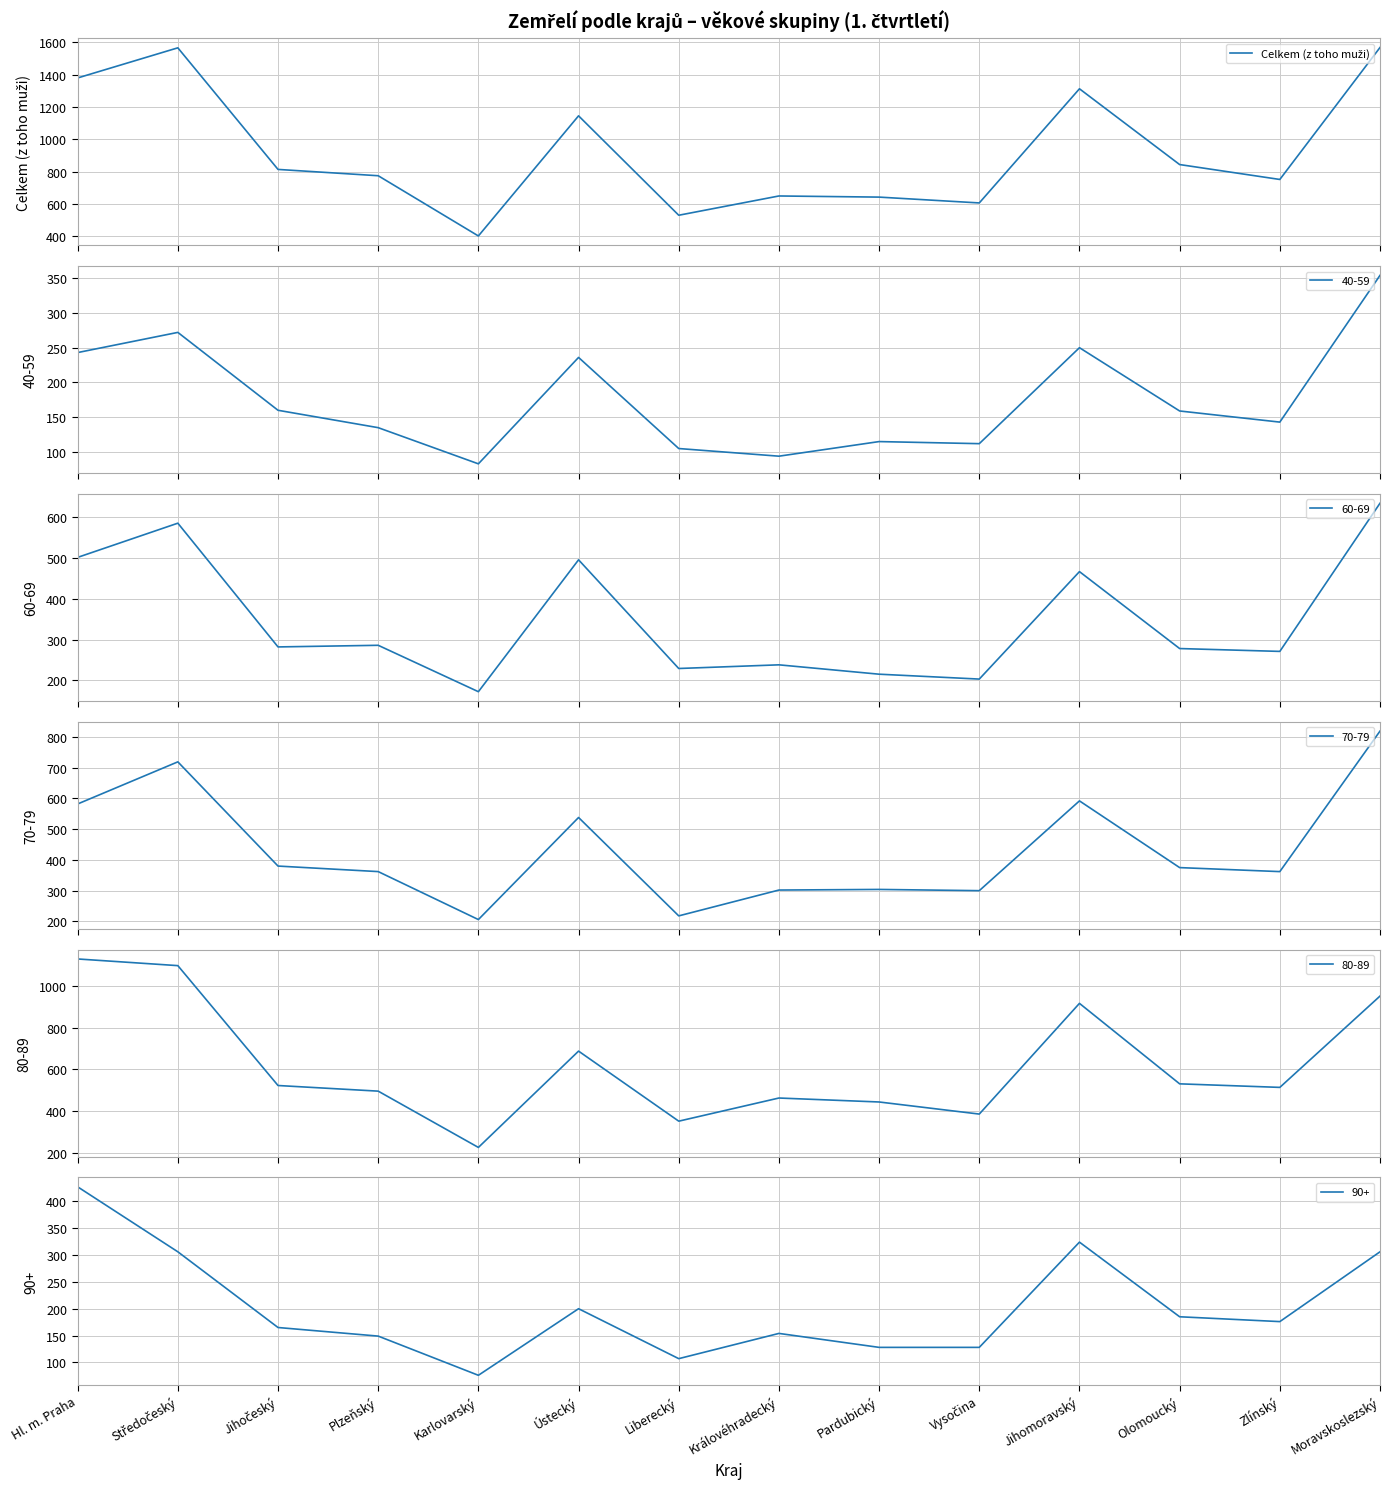

Where does the data first go above 814?

Hl. m. Praha